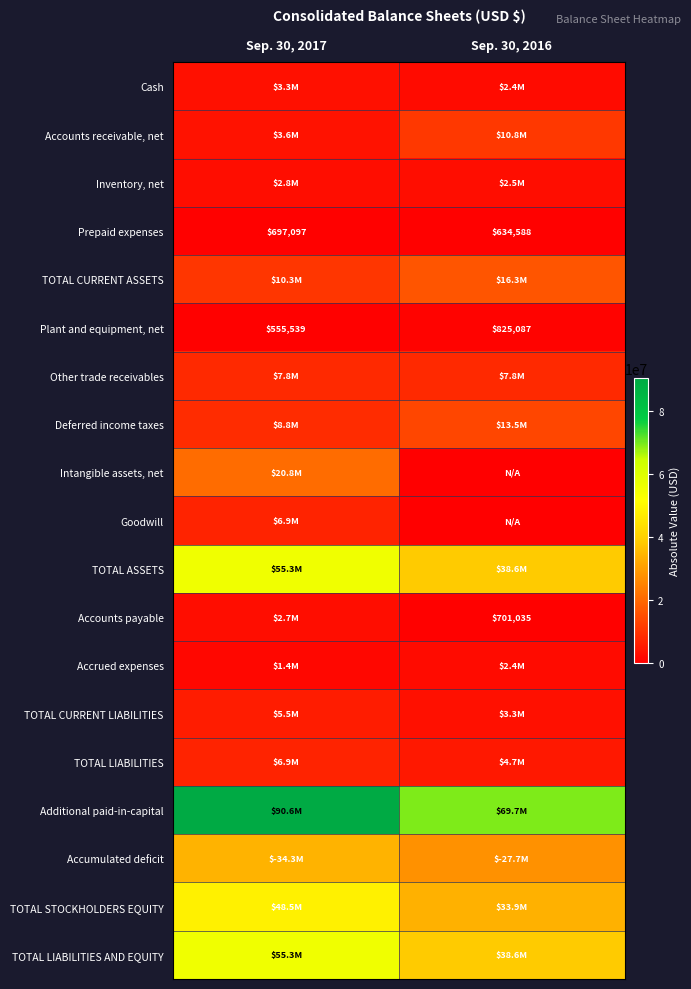

Between Sep. 30, 2016 and Sep. 30, 2017, which is larger?

Sep. 30, 2017